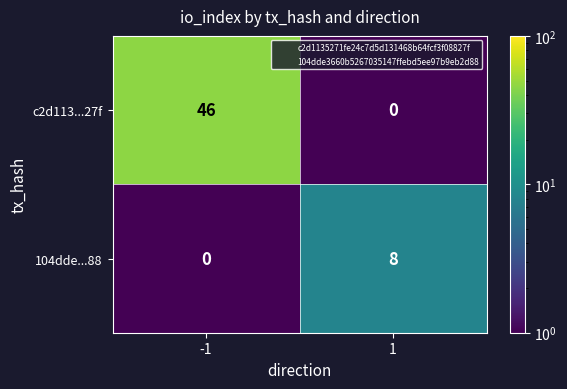

How many positive values does the 104dde...88 series have?

1